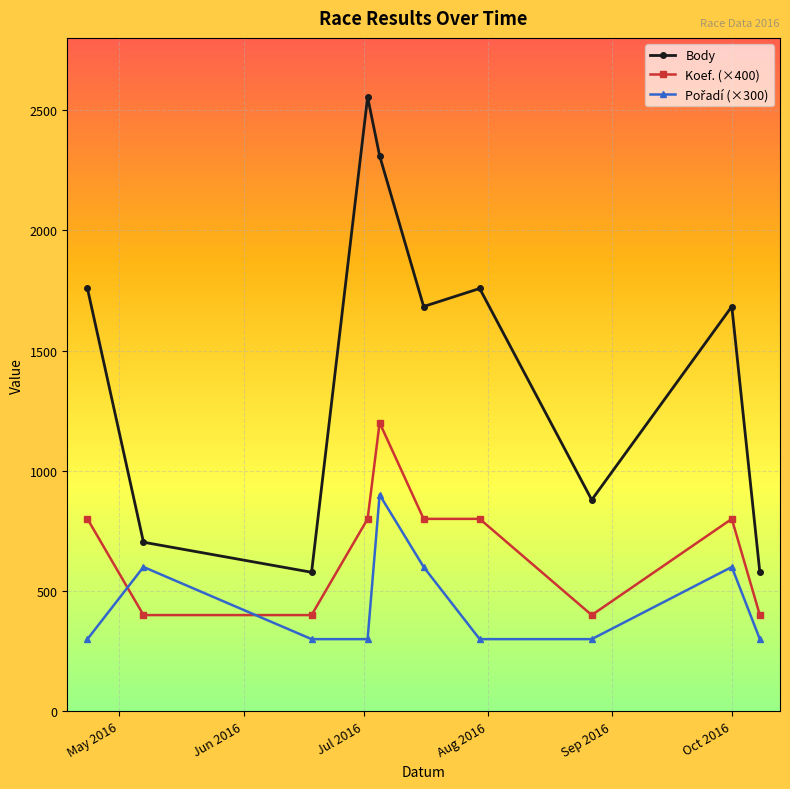

What is the sum of all Koef. (×400) values?

6800